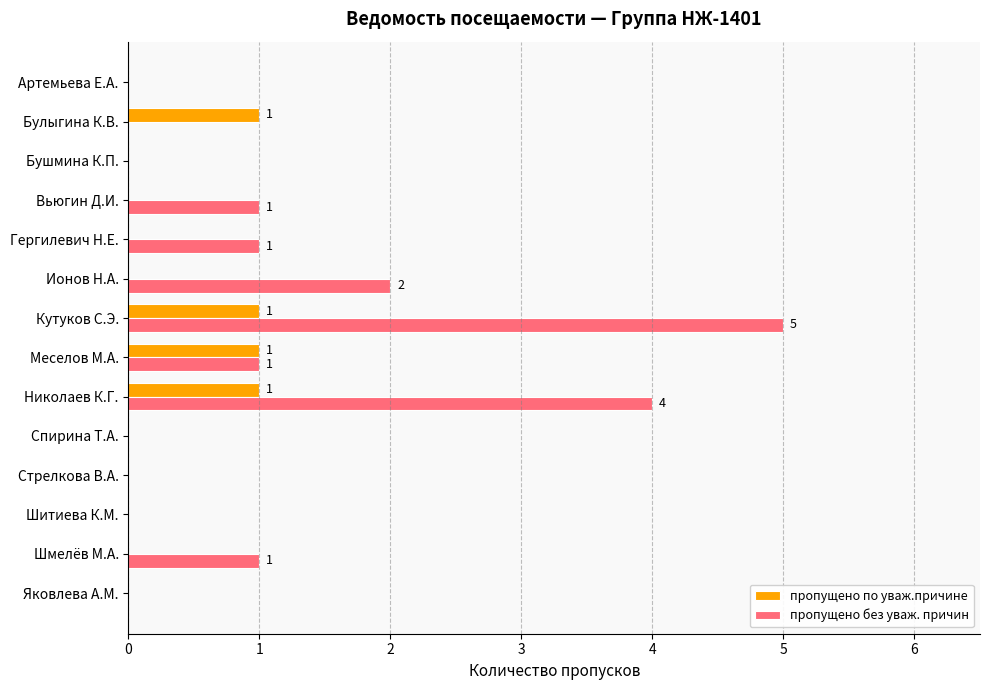

What is the sum of all пропущено по уваж.причине values?

4